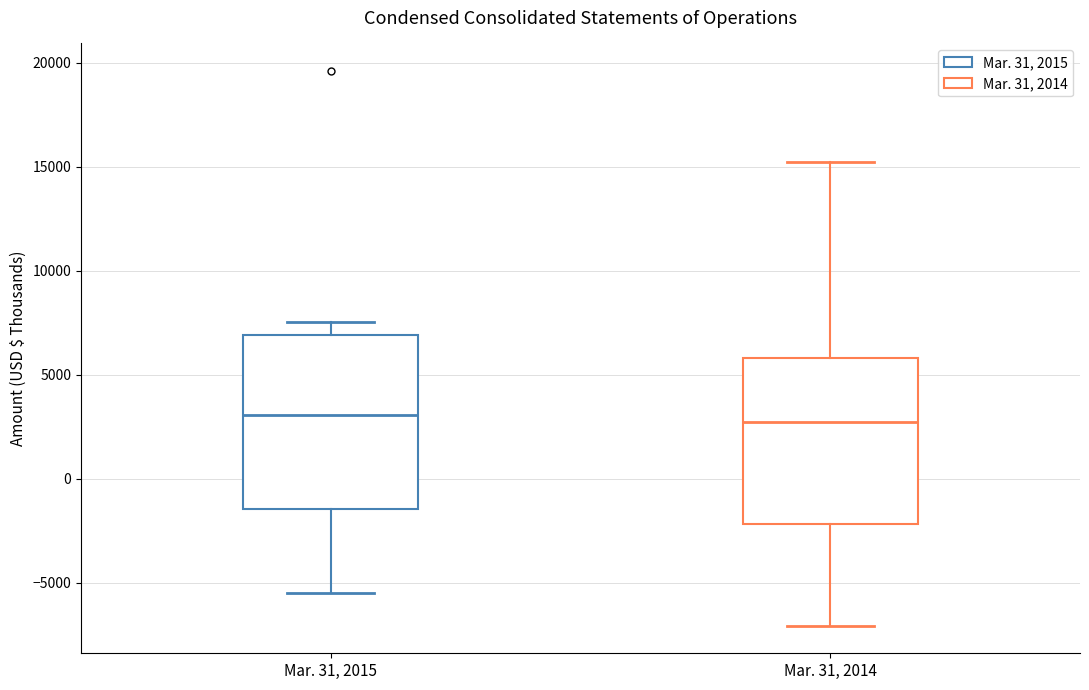

Where does the lower whisker of the box for Mar. 31, 2014 end on the y-axis? The values are not printed on the chart, so give them approximately, as read against the axis.

-7000